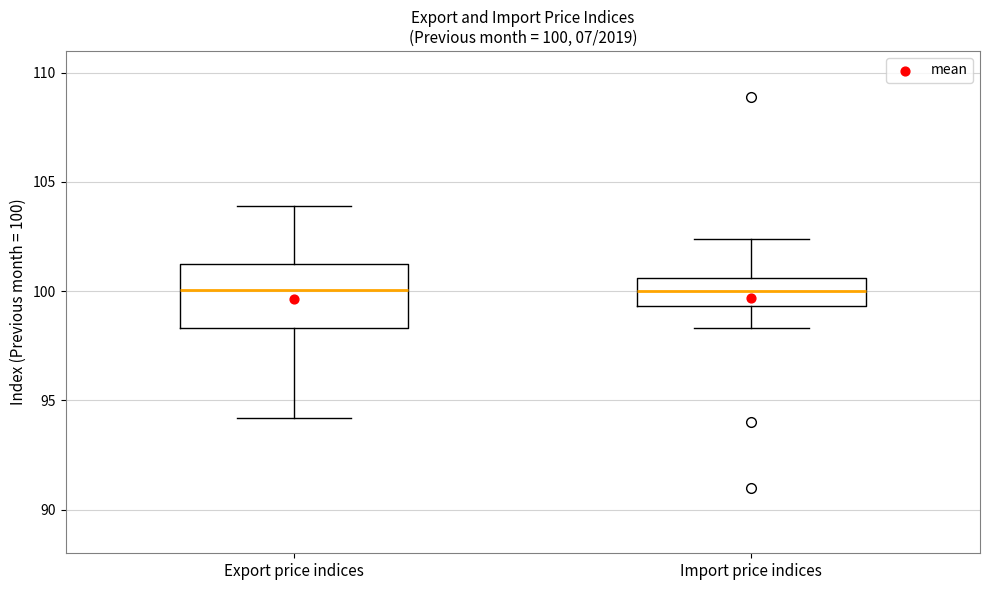

Which box is the tallest, from its lower edge to its upper edge?

Export price indices